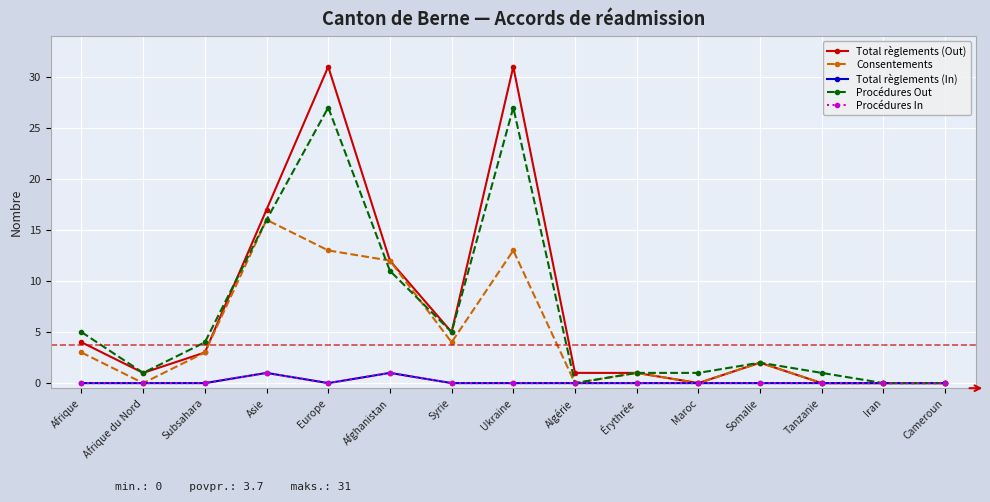

In Procédures Out, how many points are higher than both neighbors (excluding endpoints)?

3